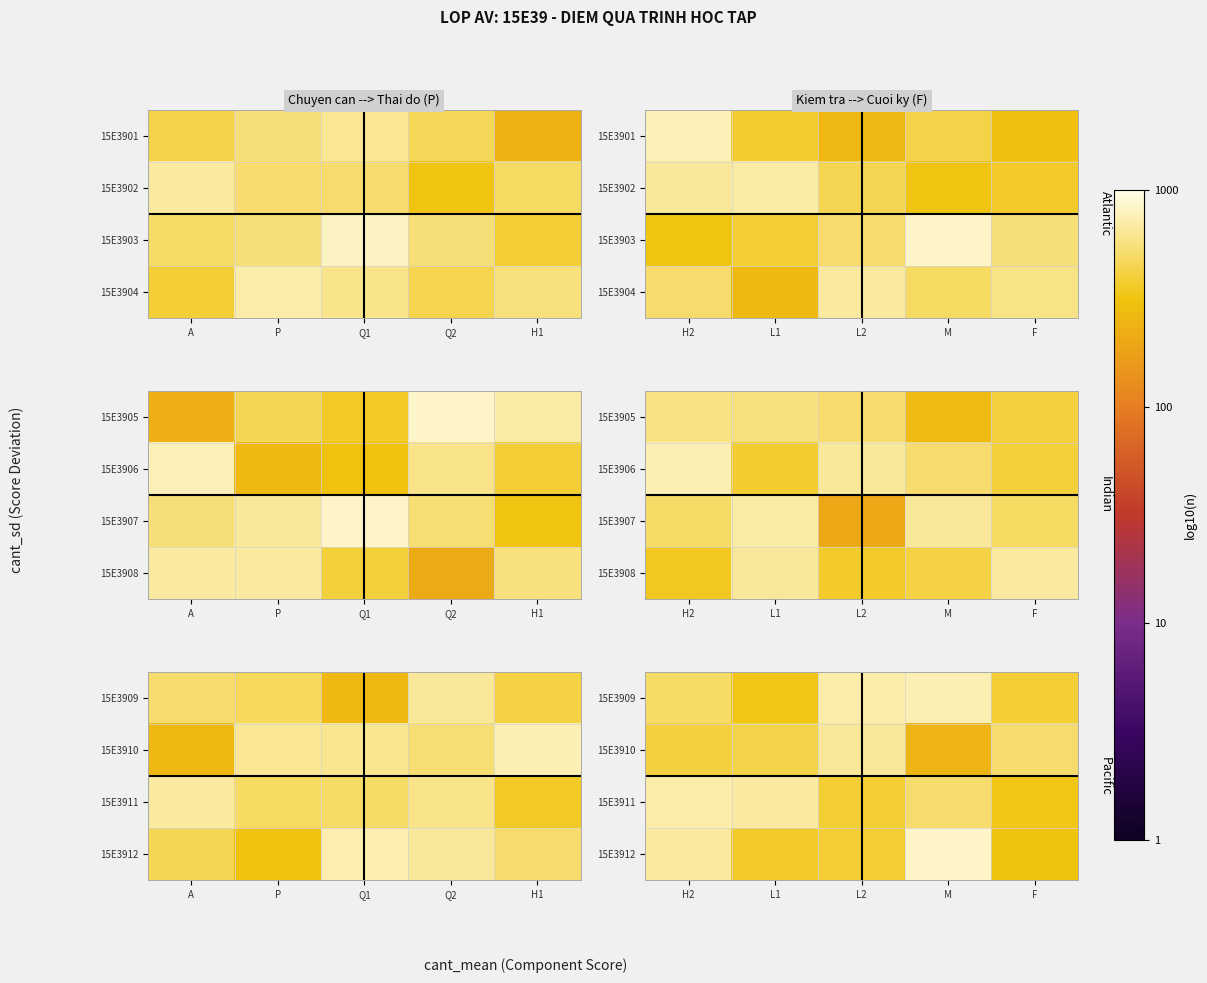

Which has a higher value, F or M?

M